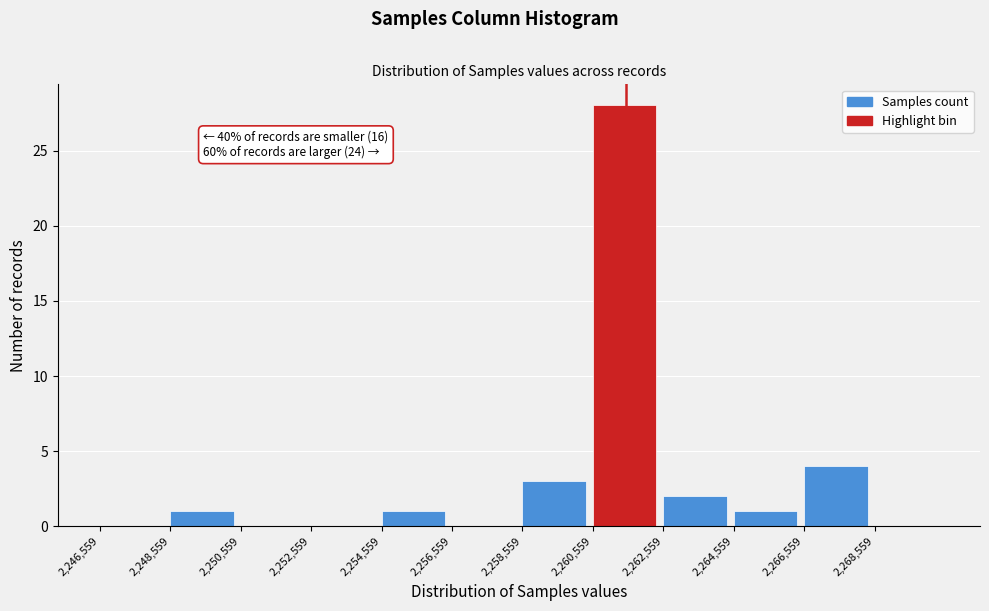

Over which range of the x-axis is the bar tallest?

2260600 to 2262600